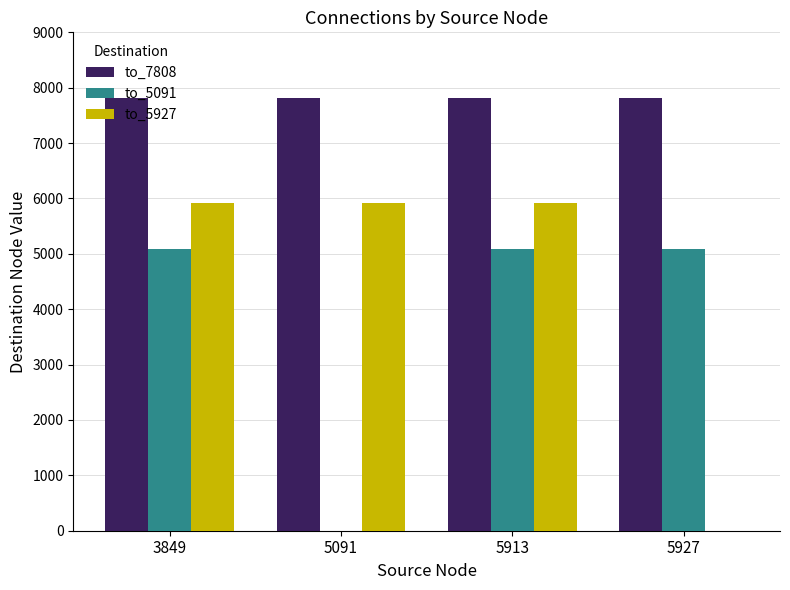

Is the value of to_7808 at 5913 greater than the value of to_5927 at 5913?

Yes